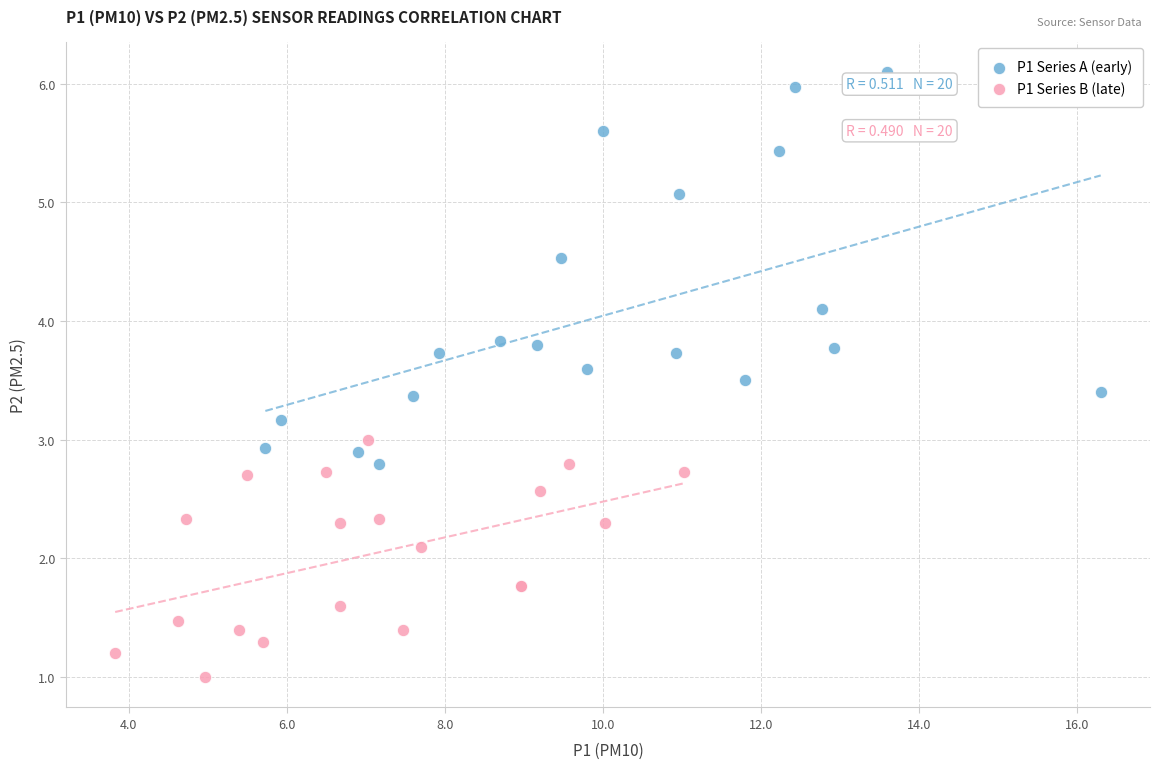

Which series contains the lowest Y value?

P1 Series B (late)